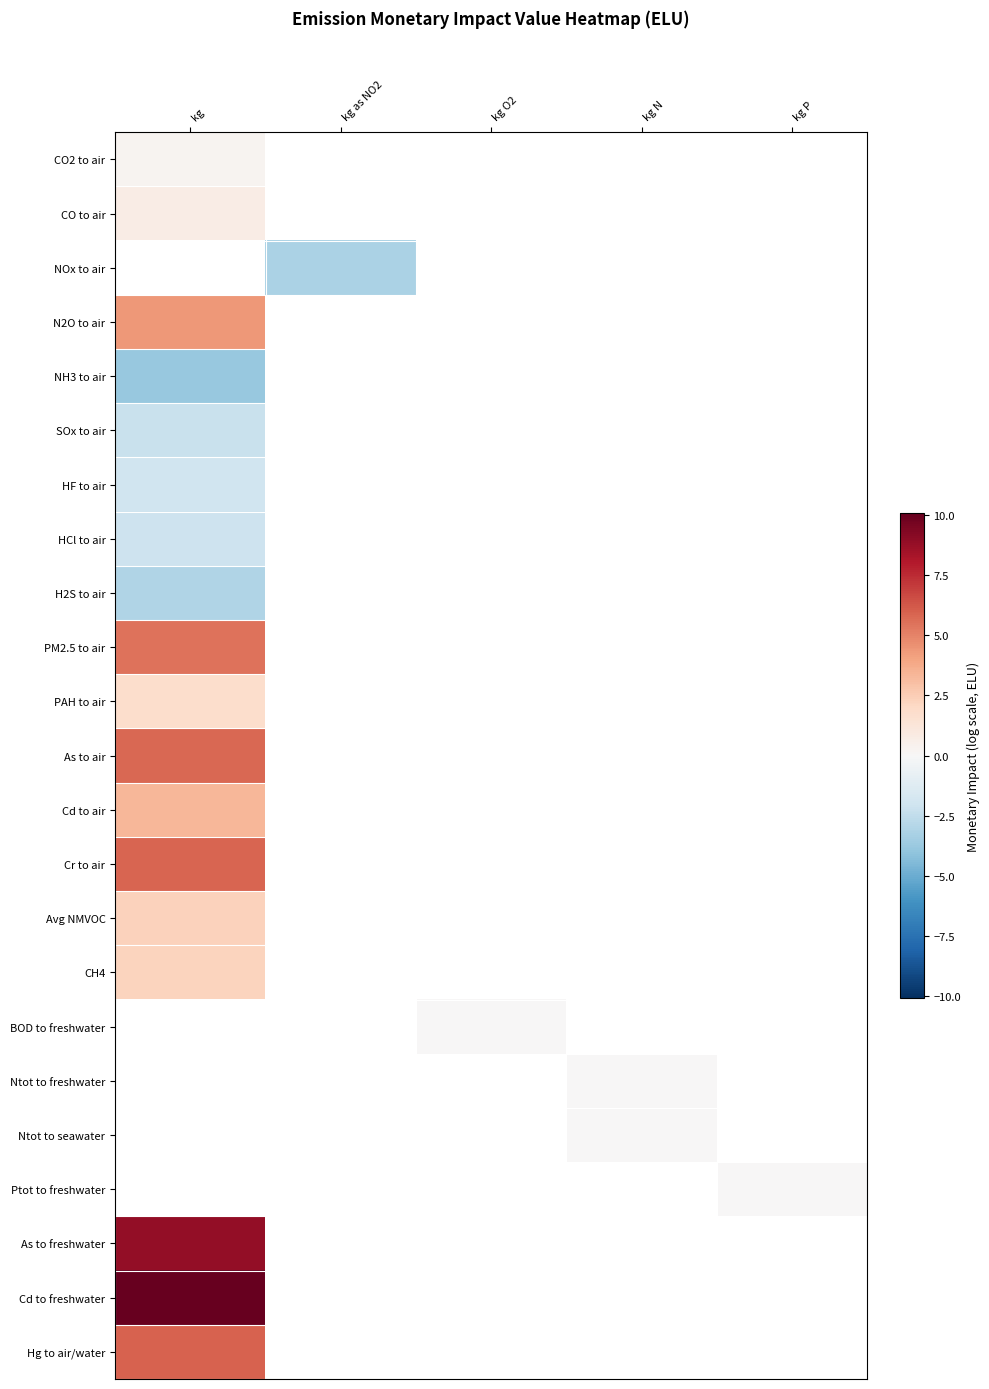

What is the lowest value of the NH3 to air series?

-3.8